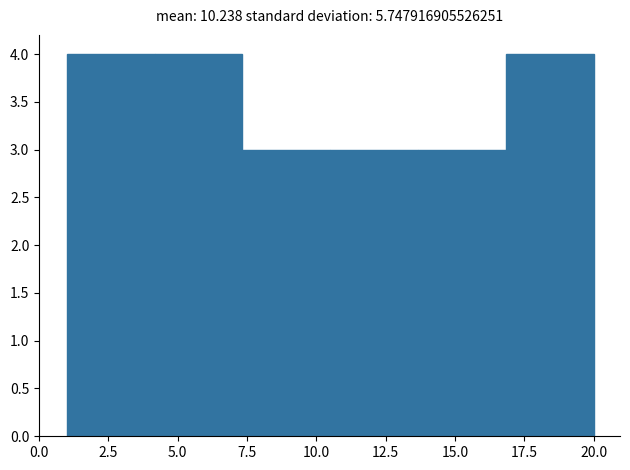

Reading left to right, transcribe this chart: for each bar, give the range it covers on the x-axis and its height. Neither the bar edges nor the heights are printed on the chart, so give them approximately, as read against the axes.

1.0 to 4.0: 4
4.0 to 7.5: 4
7.5 to 10.5: 3
10.5 to 13.5: 3
13.5 to 17.0: 3
17.0 to 20.0: 4